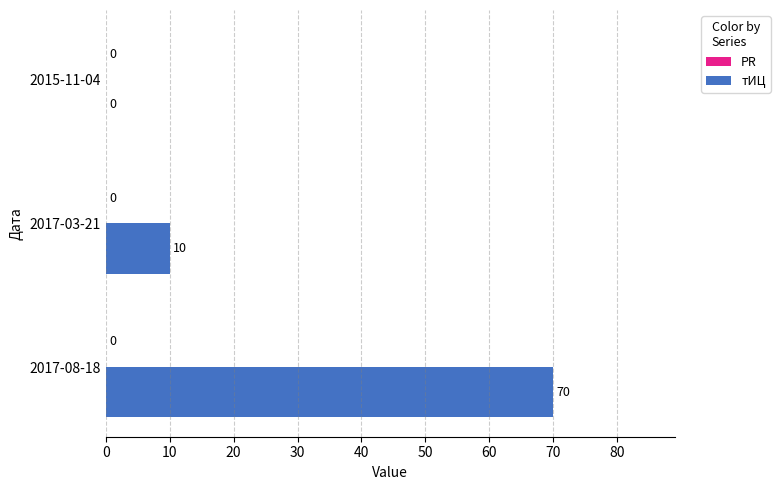

The chart shows a value of 0 at 2015-11-04. True or false?

True